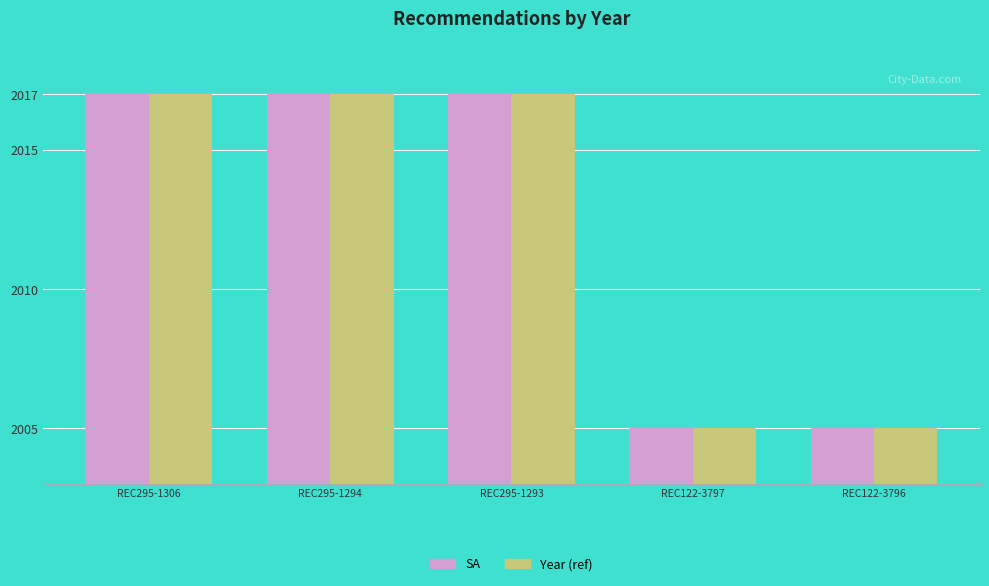

How many distinct data groups are displayed?

2